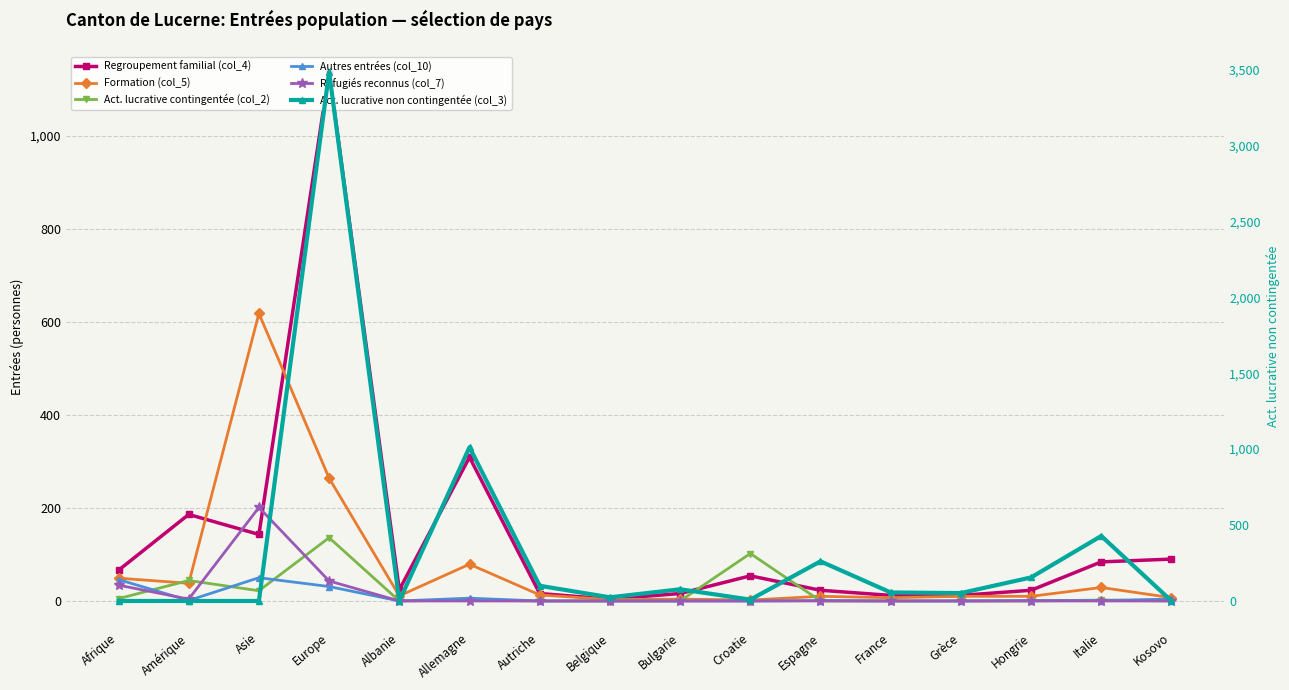

Is the value of Réfugiés reconnus (col_7) at Italie greater than the value of Autres entrées (col_10) at Amérique?

No